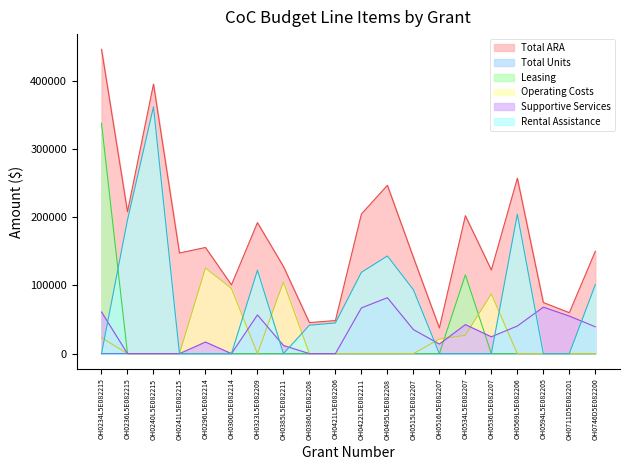

Which series has the widest spread of values?

Total ARA